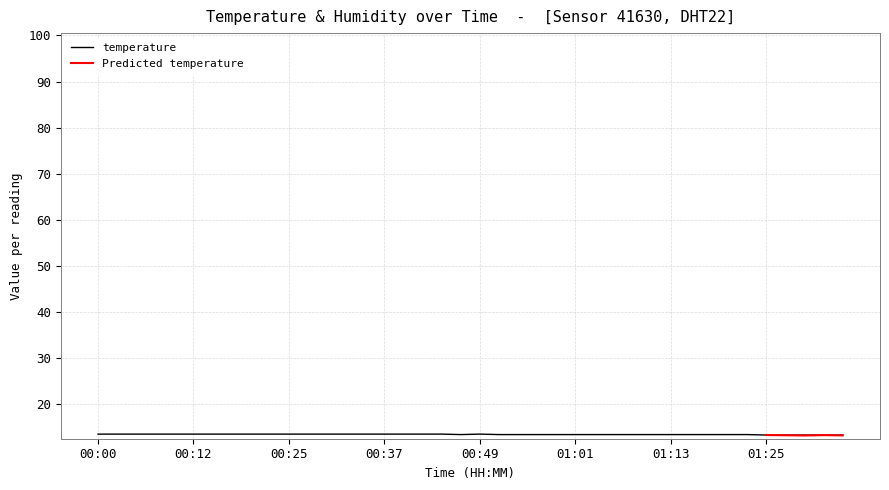

What is the lowest value of the temperature series?

13.3